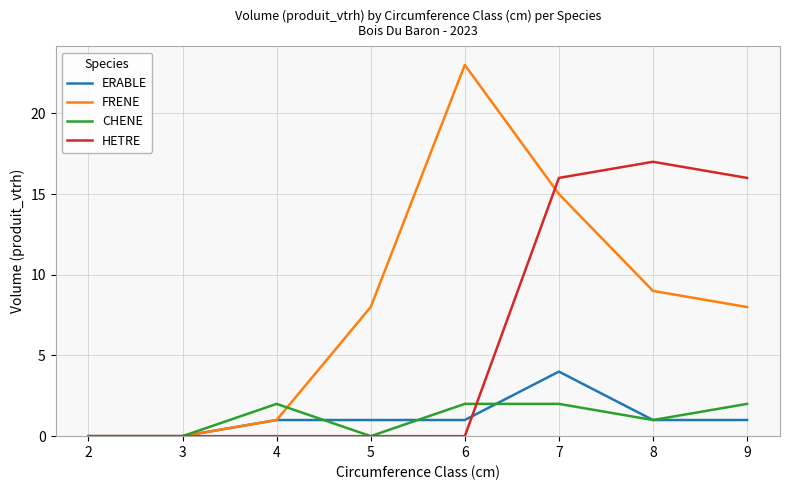

How many lines are shown in the chart?

4